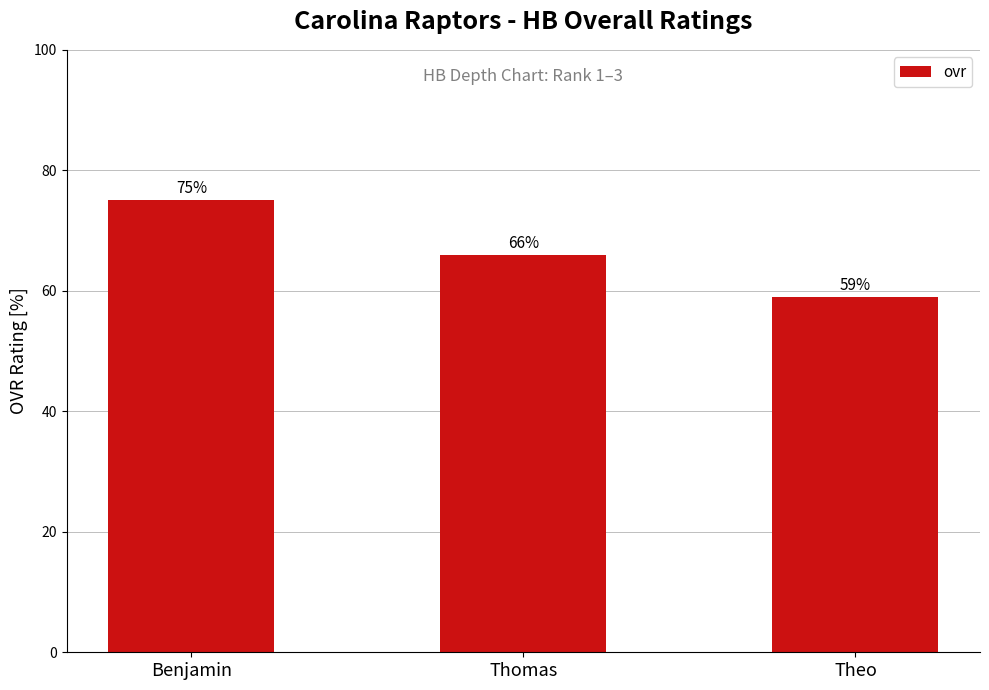

How many distinct data groups are displayed?

1